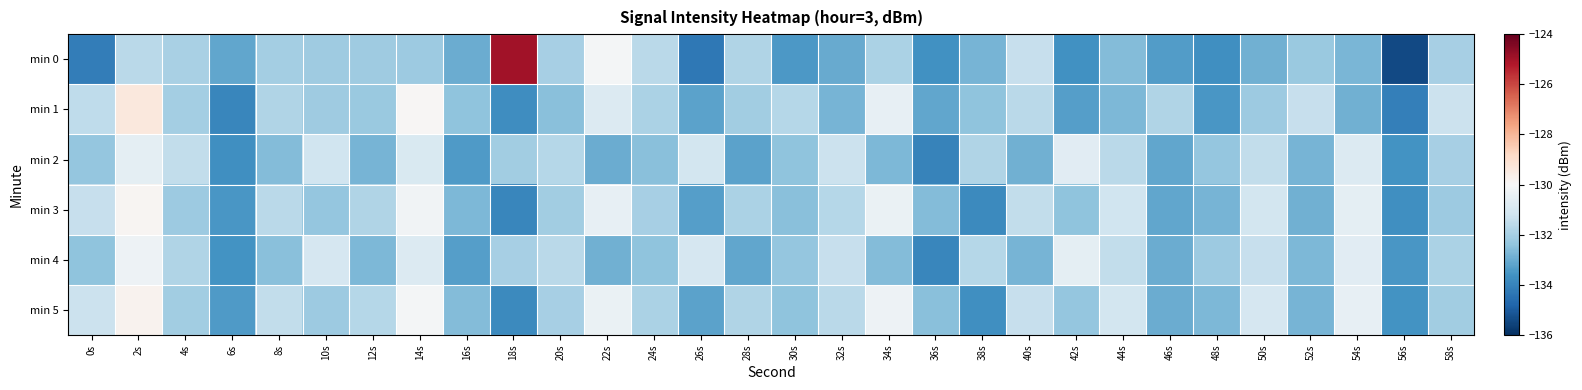

Rank the series by their maximum value, from lowest to highest.

min 2, min 4, min 3, min 5, min 1, min 0